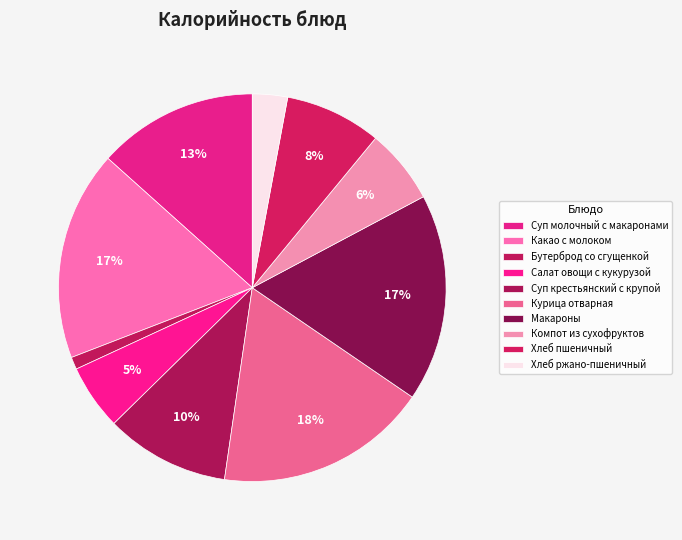

How many slices are in this pie chart?

10